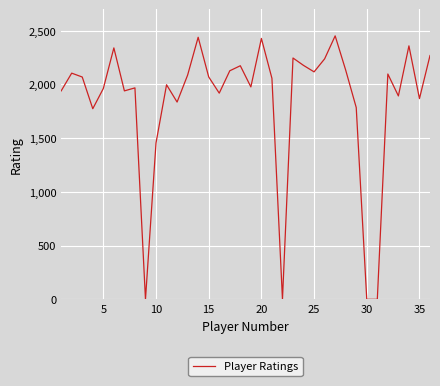

What is the difference between the maximum and minimum values?

2452